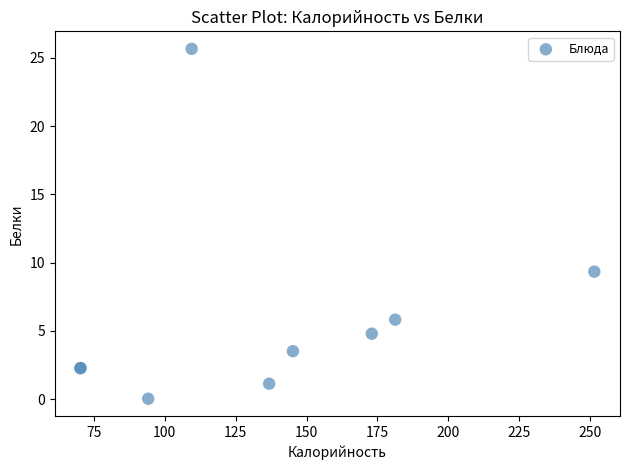

What Y value in the scatter plot is closest to 12?

9.3